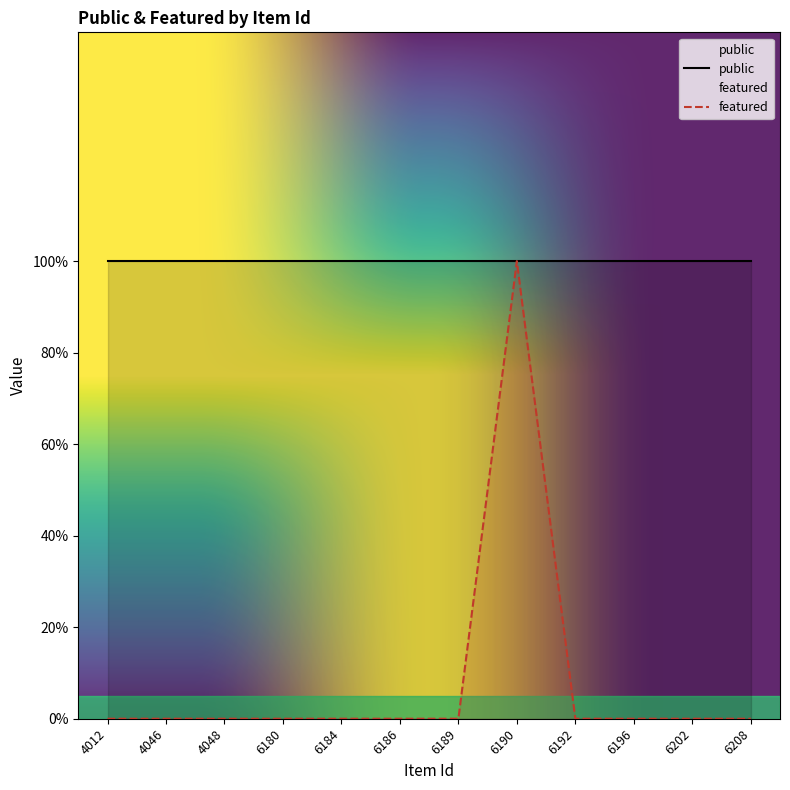

What is the sum of all values?

1